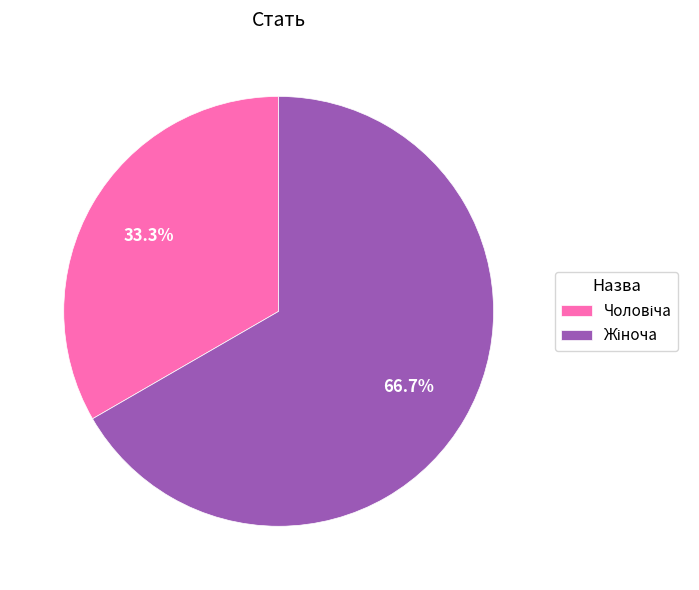

To the nearest percent, what is the difference between the largest and smallest slice percentages?

33%